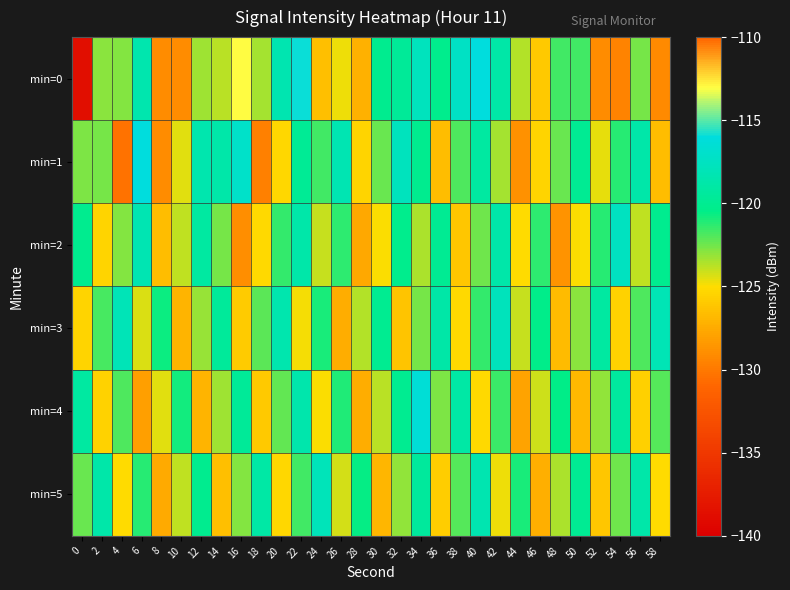

Reading right to left, what are all the values shown in this chart?

min=0: 58=-129.2	56=-122.6	54=-129.5	52=-129.0	50=-121.7	48=-121.6	46=-126.0	44=-123.6	42=-118.8	40=-116.1	38=-117.3	36=-120.2	34=-117.7	32=-119.7	30=-120.2	28=-127.2	26=-124.8	24=-126.5	22=-115.9	20=-118.3	18=-123.4	16=-113.0	14=-123.8	12=-123.4	10=-129.1	8=-129.0	6=-118.5	4=-122.8	2=-122.9	0=-138.6
min=1: 58=-126.5	56=-118.8	54=-121.2	52=-124.6	50=-119.9	48=-122.3	46=-125.4	44=-128.8	42=-123.5	40=-119.2	38=-121.9	36=-126.5	34=-120.1	32=-117.7	30=-122.3	28=-125.4	26=-118.2	24=-121.7	22=-119.8	20=-125.3	18=-129.6	16=-117.0	14=-118.7	12=-118.5	10=-124.5	8=-129.0	6=-116.1	4=-130.3	2=-122.6	0=-122.7
min=2: 58=-120.1	56=-123.9	54=-117.6	52=-121.2	50=-124.9	48=-128.7	46=-121.3	44=-125.0	42=-118.8	40=-122.5	38=-126.1	36=-119.9	34=-123.6	32=-120.2	30=-124.9	28=-127.7	26=-121.3	24=-124.0	22=-118.8	20=-121.5	18=-125.1	16=-128.9	14=-122.6	12=-119.2	10=-123.9	8=-126.5	6=-118.2	4=-122.8	2=-125.5	0=-120.1
min=3: 58=-118.1	56=-121.9	54=-125.6	52=-119.2	50=-123.0	48=-126.7	46=-120.3	44=-124.0	42=-117.8	40=-121.5	38=-125.1	36=-118.9	34=-122.6	32=-126.2	30=-120.0	28=-123.7	26=-127.3	24=-121.0	22=-124.8	20=-118.5	18=-122.1	16=-125.9	14=-119.6	12=-123.2	10=-127.0	8=-120.7	6=-124.3	4=-118.0	2=-121.8	0=-125.5
min=4: 58=-122.0	56=-125.7	54=-119.3	52=-123.0	50=-126.8	48=-120.5	46=-124.1	44=-127.9	42=-121.6	40=-125.2	38=-119.0	36=-122.7	34=-116.3	32=-120.0	30=-123.8	28=-127.5	26=-121.1	24=-124.9	22=-118.6	20=-122.2	18=-126.0	16=-119.7	14=-123.3	12=-127.0	10=-120.8	8=-124.5	6=-128.1	4=-121.9	2=-125.6	0=-119.2
min=5: 58=-125.0	56=-118.8	54=-122.5	52=-126.1	50=-119.9	48=-123.6	46=-127.2	44=-121.0	42=-124.7	40=-118.3	38=-122.0	36=-125.8	34=-119.5	32=-123.1	30=-126.9	28=-120.6	26=-124.2	24=-117.9	22=-121.7	20=-125.3	18=-119.0	16=-122.8	14=-126.5	12=-120.1	10=-123.9	8=-127.6	6=-121.2	4=-125.0	2=-118.7	0=-122.3